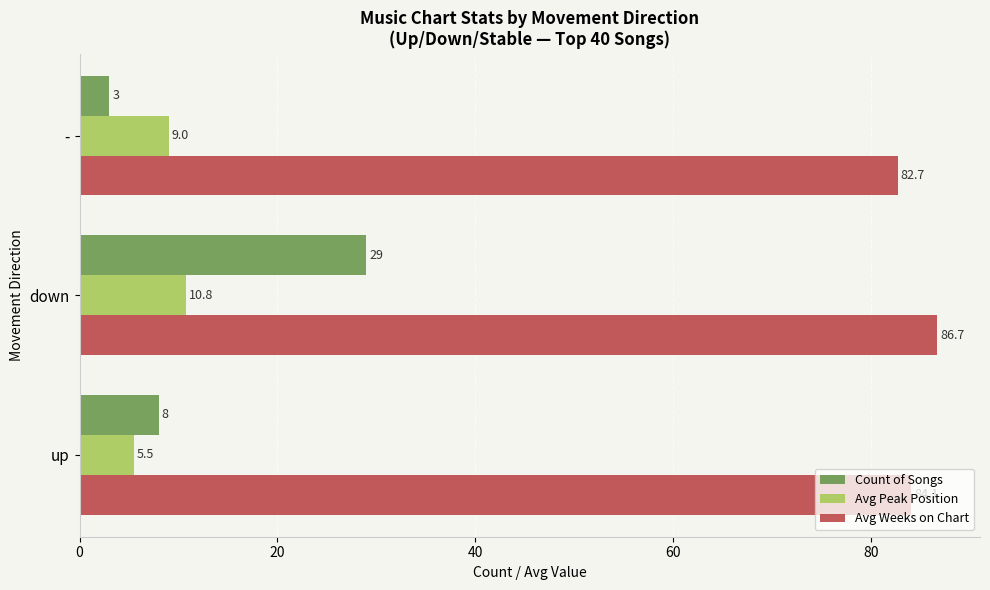

At which label does Avg Weeks on Chart reach its minimum?

-